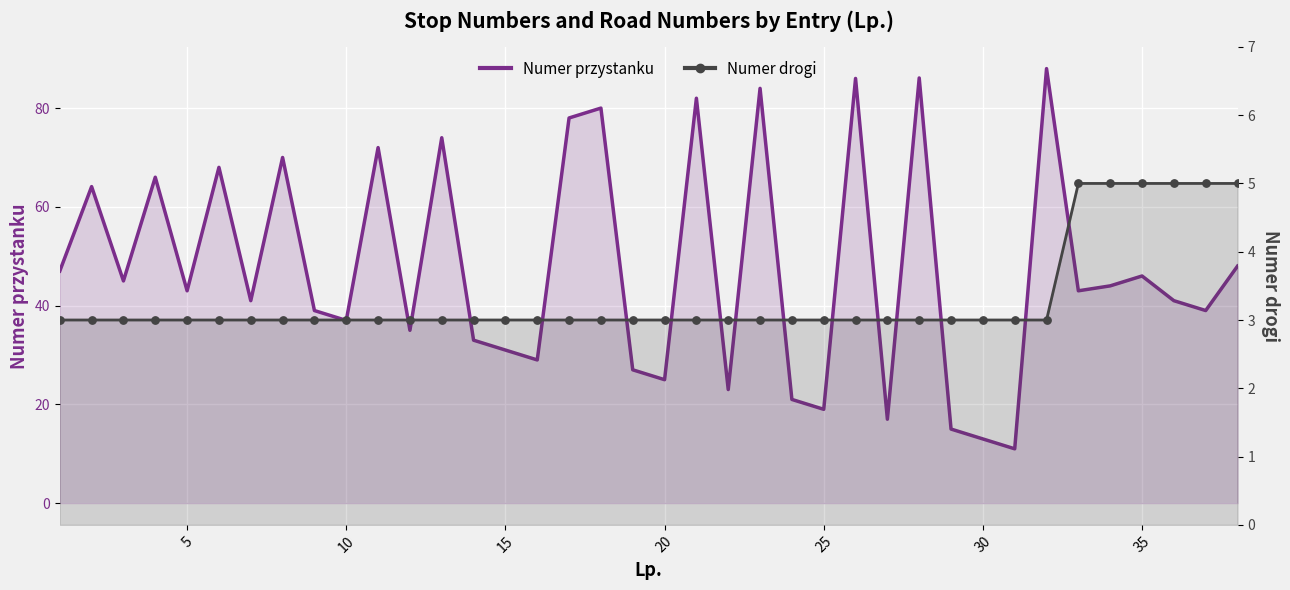

At how many categories does at least one series exceed 61?

13